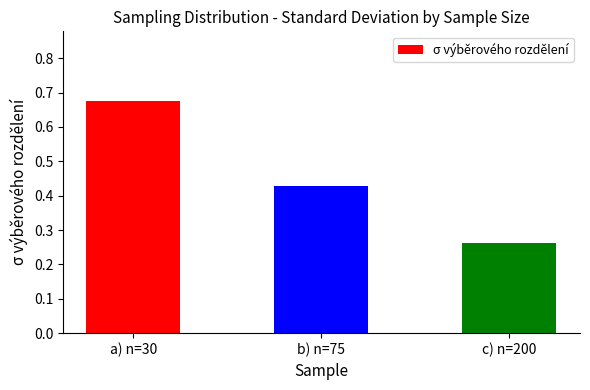

Which label corresponds to the largest value in the chart?

a) n=30